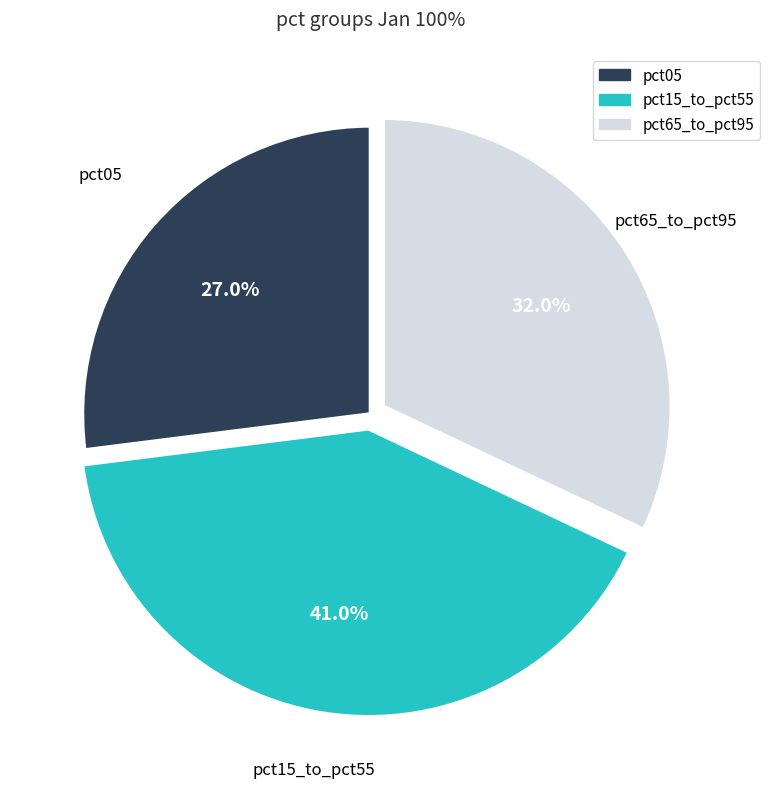

Is there any slice that represents more than half of the pie?

No